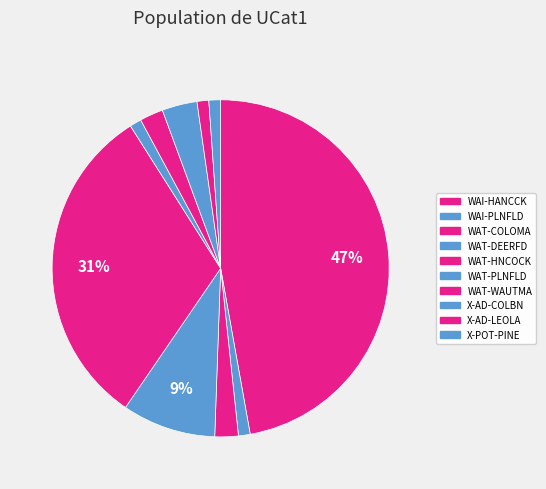

What percentage is the X-POT-PINE slice, to the nearest percent?

1%